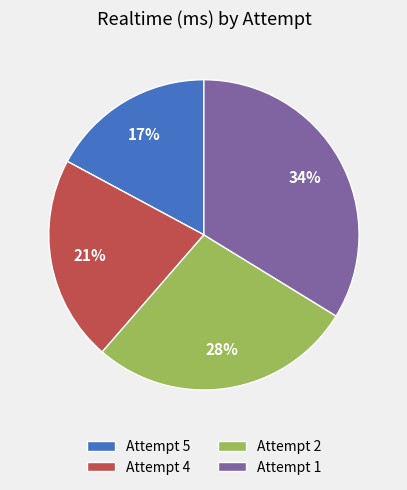

Between Attempt 1 and Attempt 4, which is larger?

Attempt 1